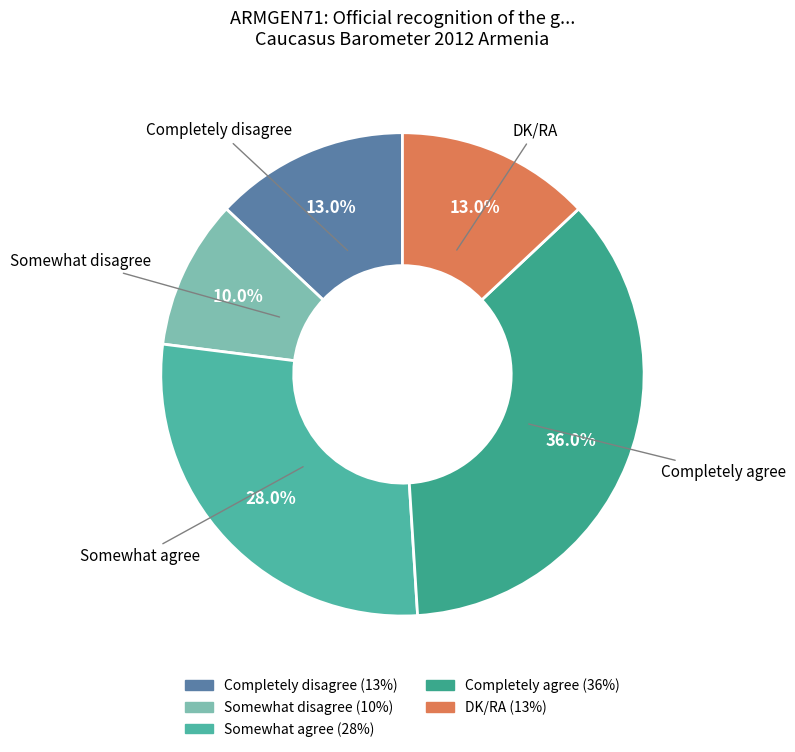

True or false: Somewhat disagree accounts for 10% of the total.

True